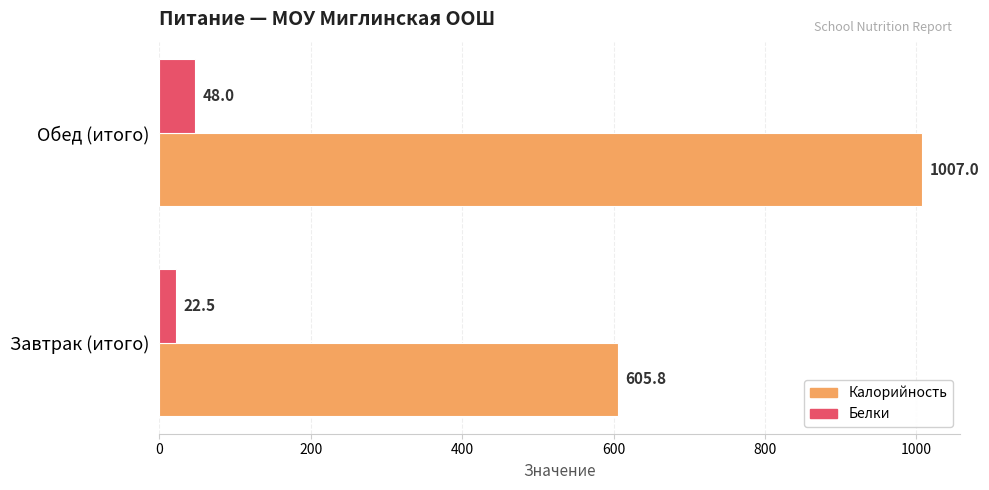

What is the sum of all Калорийность values?

1612.8